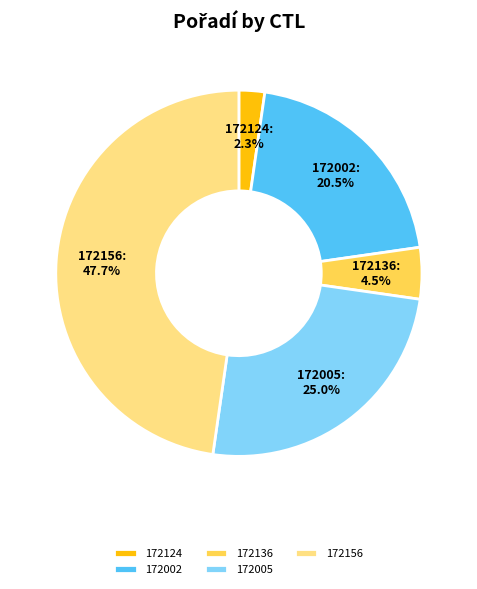

To the nearest percent, what is the combined percentage of 172156 and 172005?

73%